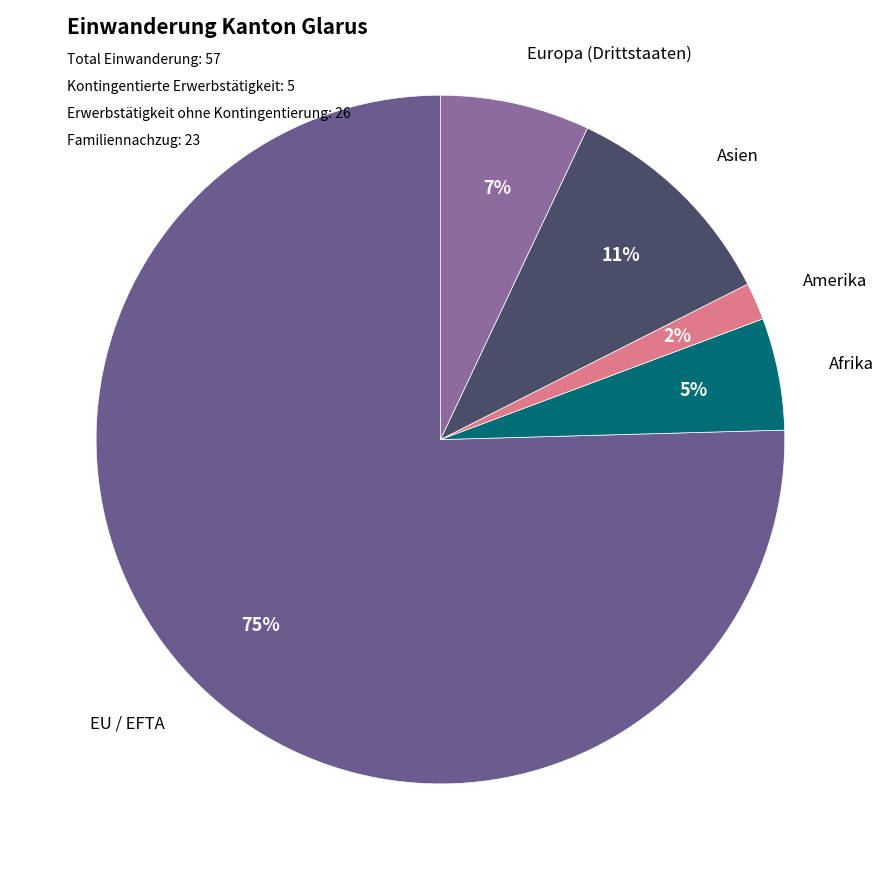

Count the number of slices in the pie.

5